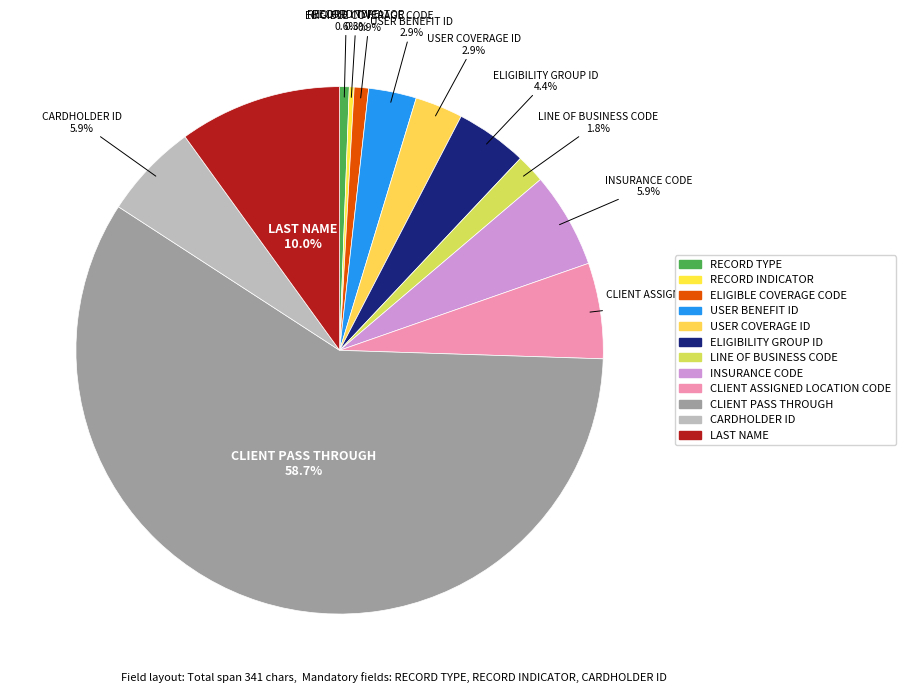

Which has a higher value, RECORD TYPE or CLIENT PASS THROUGH?

CLIENT PASS THROUGH